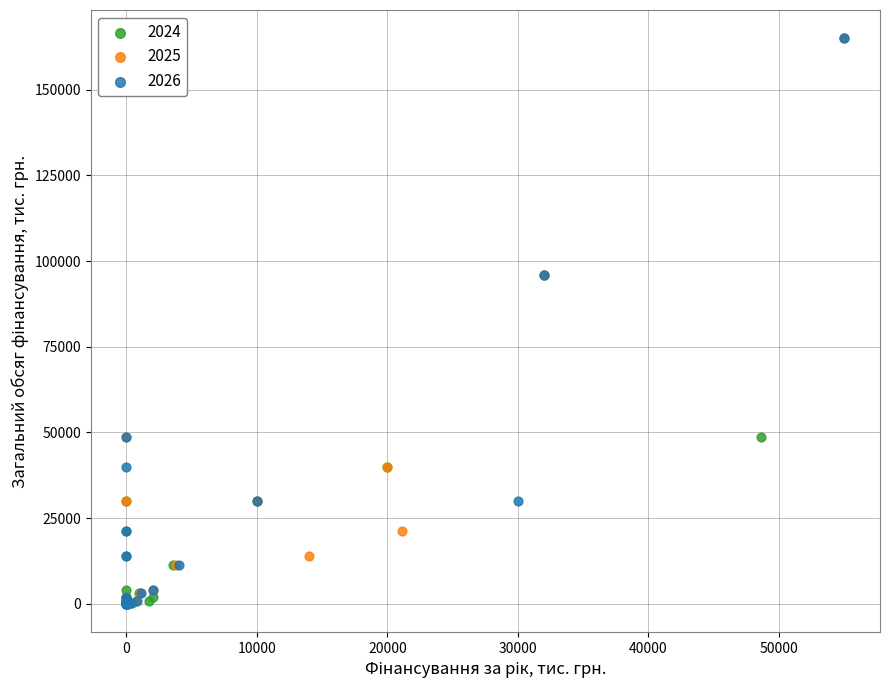

What are all the series names shown in the legend?

2024, 2025, 2026